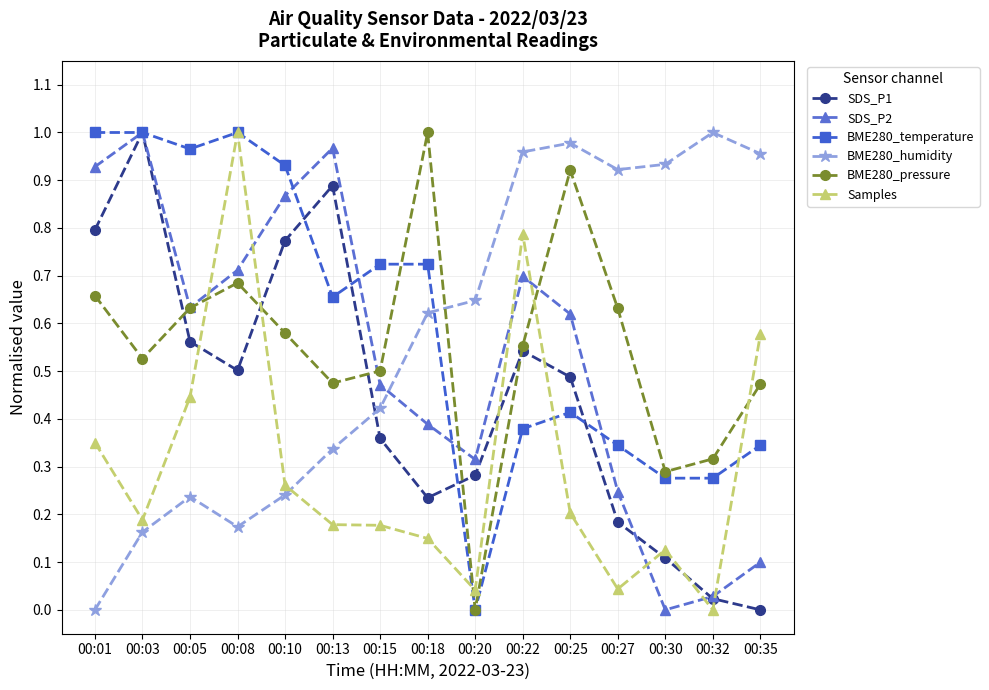

The value of BME280_pressure at 00:35 is 0.5. True or false?

True